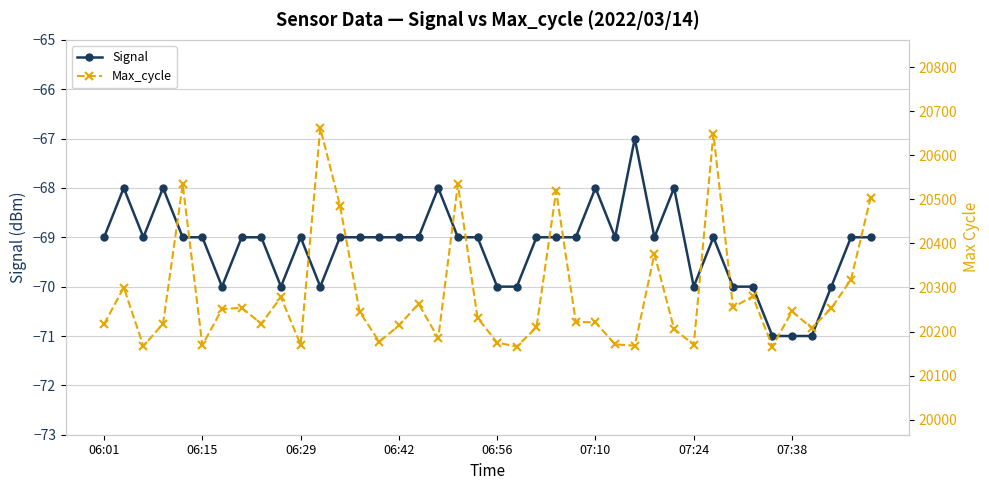

True or false: Signal has more than 2 interior local peaks.

True